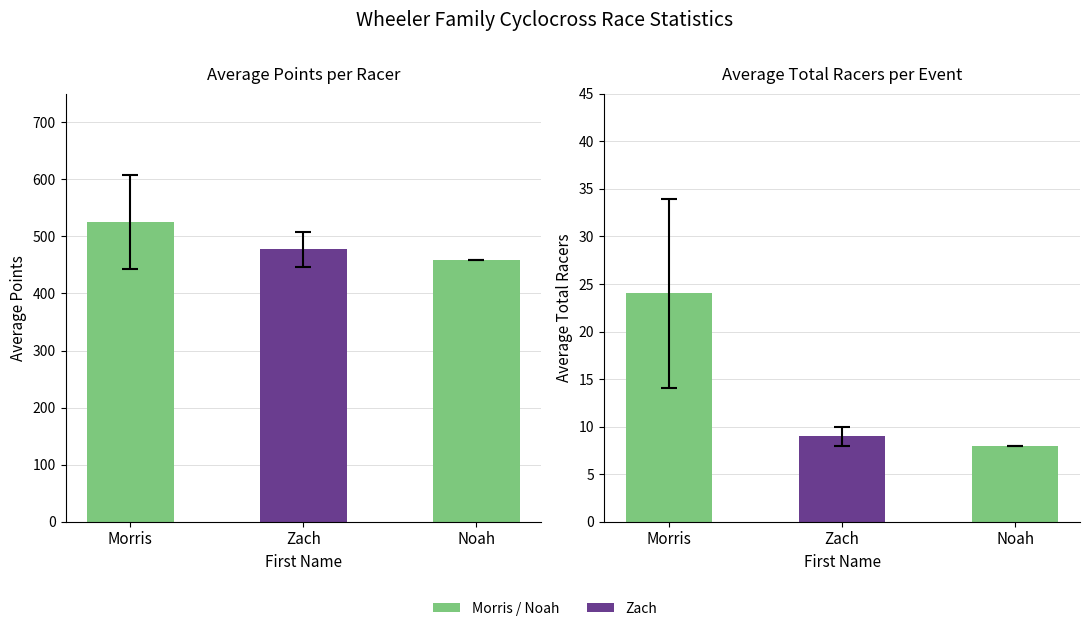

The Avg Total Racers series shows 9.0 at Zach. True or false?

True